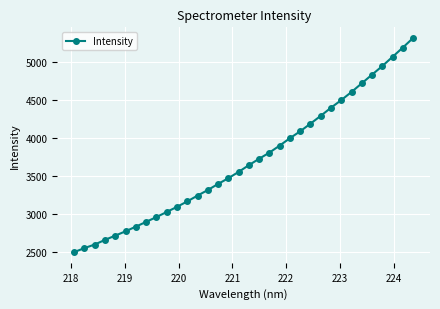

What is the sum of all values?

125989.1